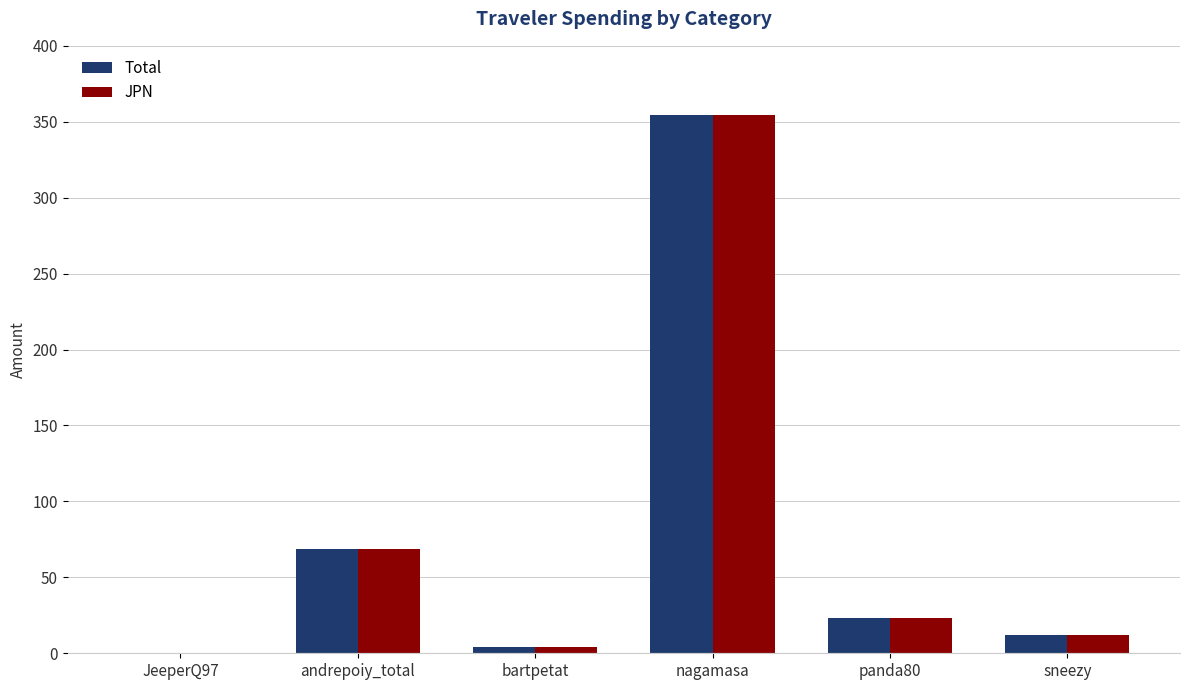

The JPN series shows 0.5 at JeeperQ97. True or false?

True